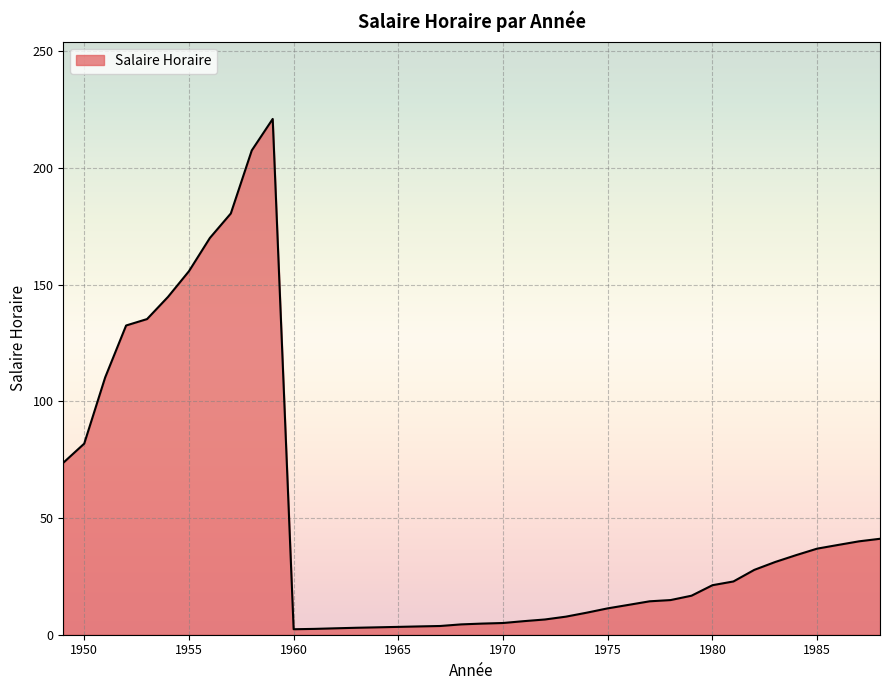

How many lines are shown in the chart?

1